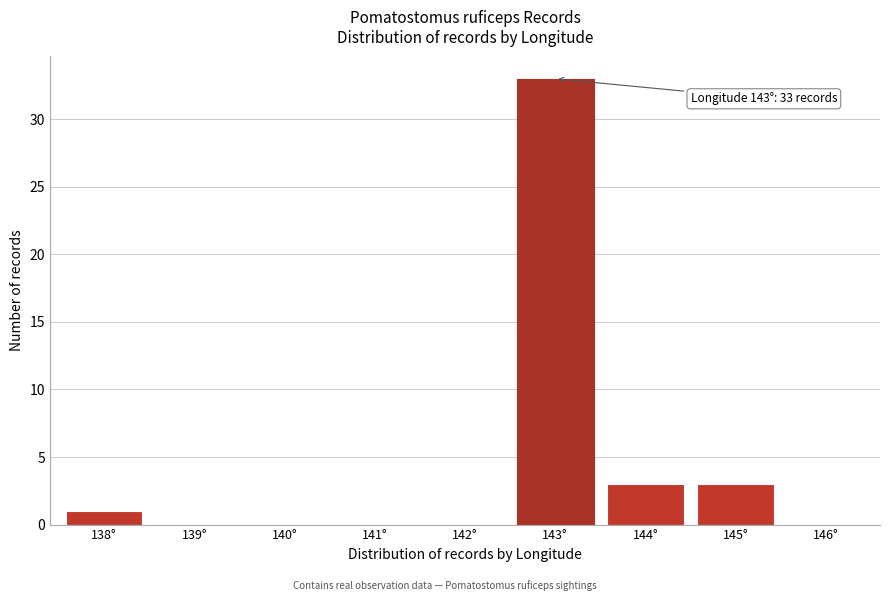

Reading left to right, what are all the values shown in this chart?

138°=1	139°=0	140°=0	141°=0	142°=0	143°=33	144°=3	145°=3	146°=0